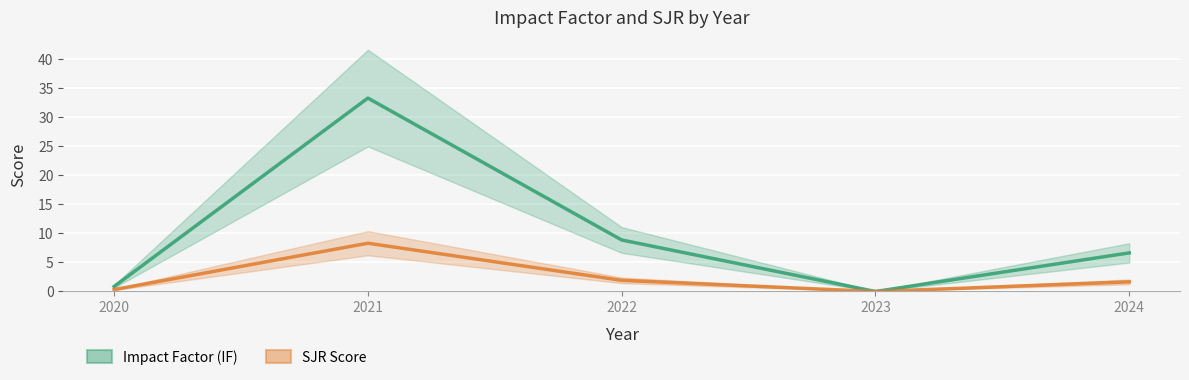

List the series in order of their overall mean, lowest first.

SJR Score, Impact Factor (IF)